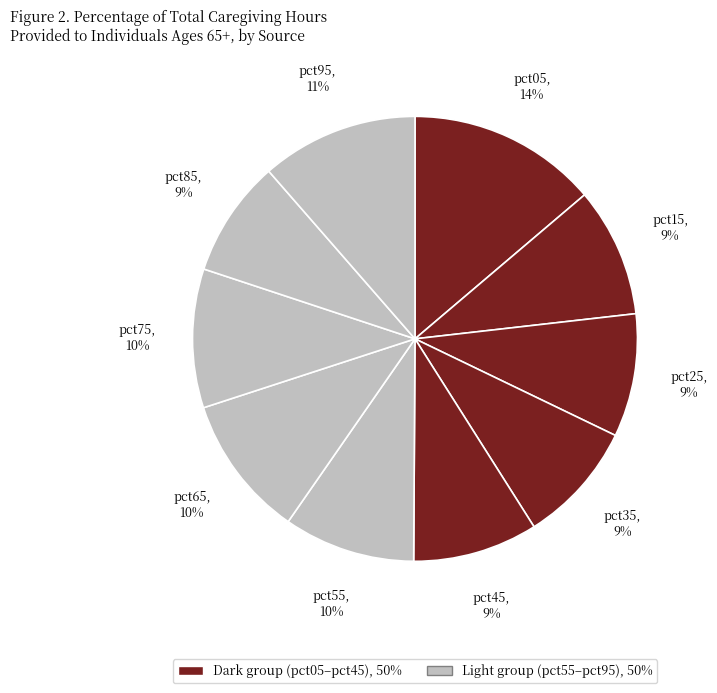

What is the smallest slice in the pie chart?

pct85